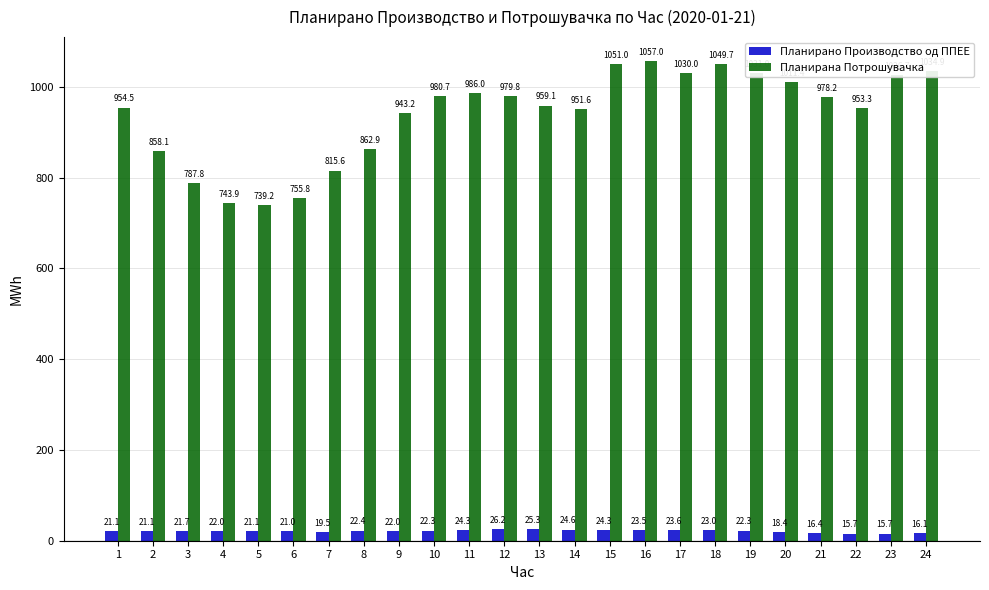

Reading right to left, what are all the values shown in this chart?

Планирано Производство од ППЕЕ: 16.1	15.7	15.7	16.4	18.4	22.3	23.0	23.6	23.5	24.3	24.6	25.3	26.2	24.3	22.3	22.0	22.4	19.5	21.0	21.1	22.0	21.7	21.1	21.1
Планирана Потрошувачка: 1034.9	1026.7	953.3	978.2	1011.4	1031.0	1049.7	1030.0	1057.0	1051.0	951.6	959.1	979.8	986.0	980.7	943.2	862.9	815.6	755.8	739.2	743.9	787.8	858.1	954.5